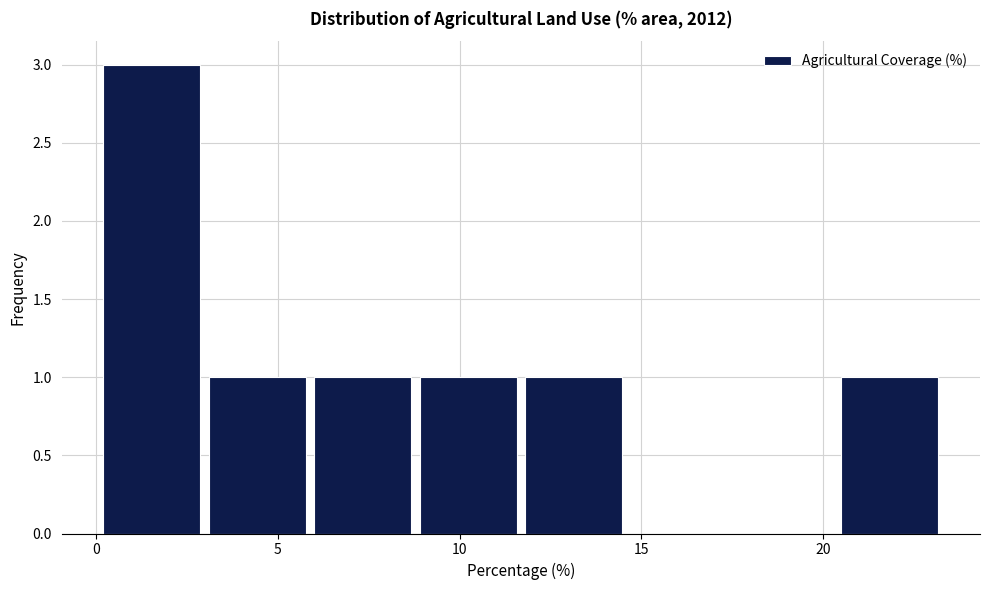

What is the height of the bar covering 3.1 to 6.0 on the x-axis? Neither the bar edges nor the heights are printed on the chart, so give them approximately, as read against the axes.

1